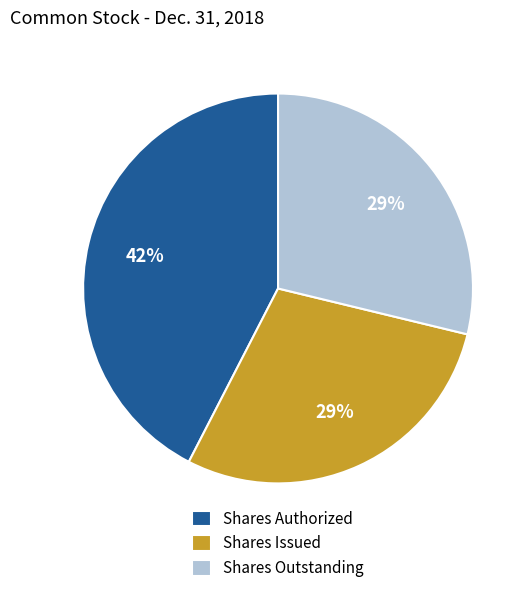

How many segments does this pie chart have?

3